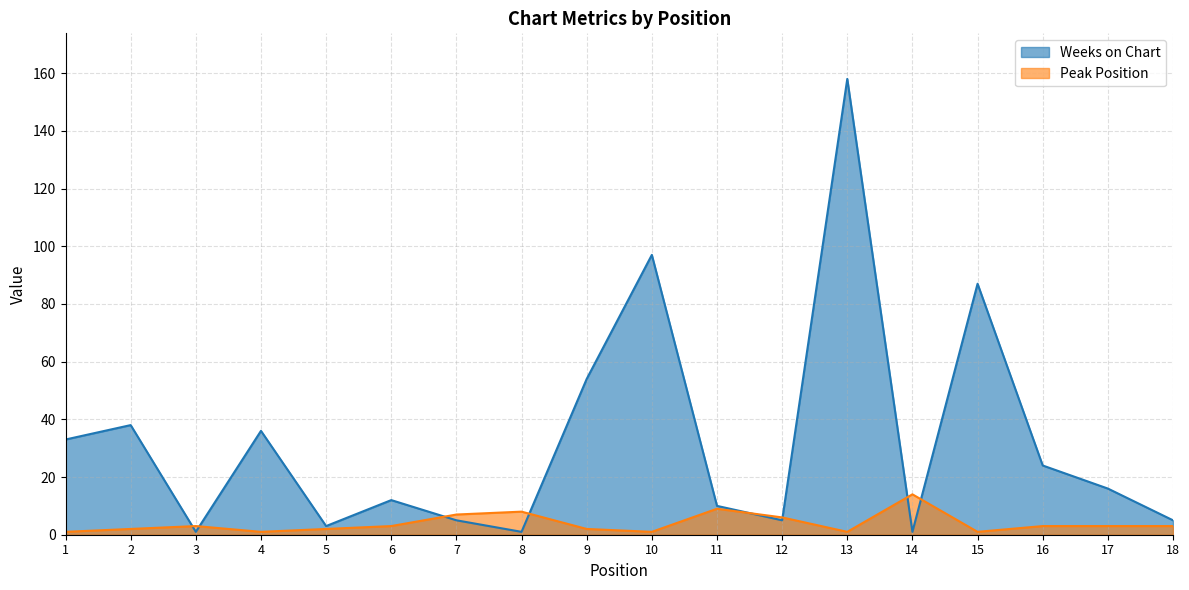

Which series changed the most between 1 and 13?

Weeks on Chart